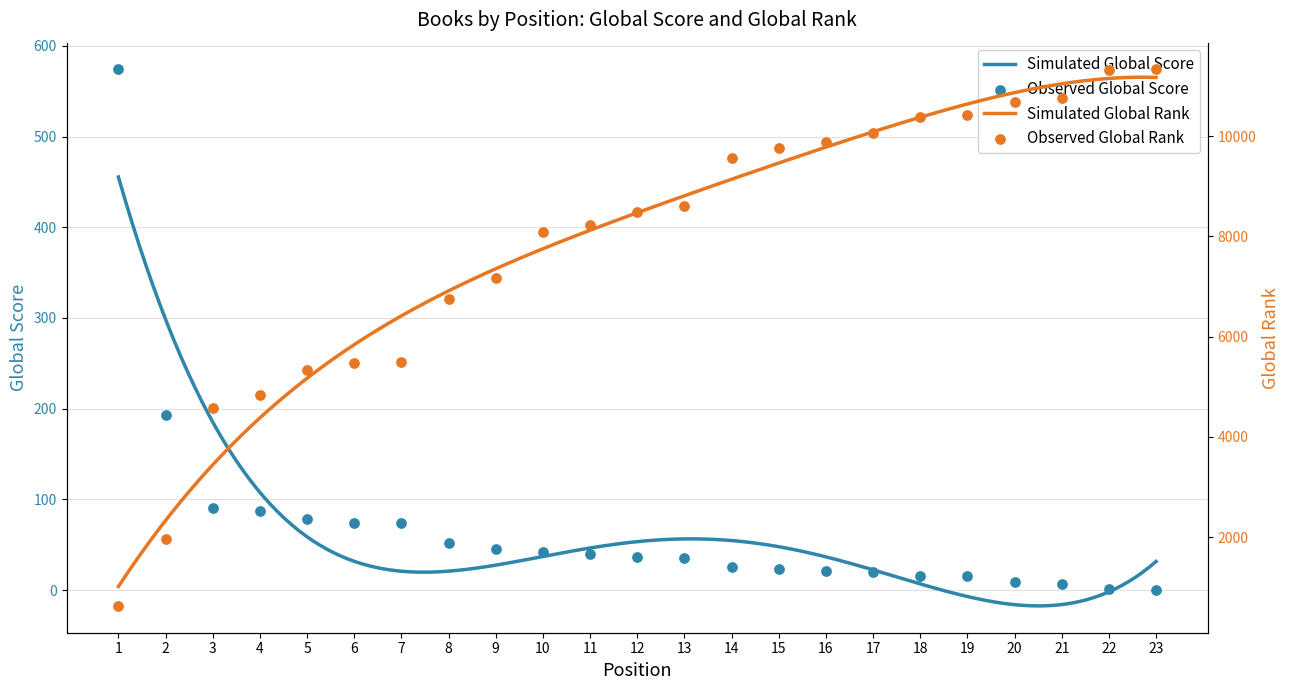

Which series has the largest total across all categories?

Global Rank